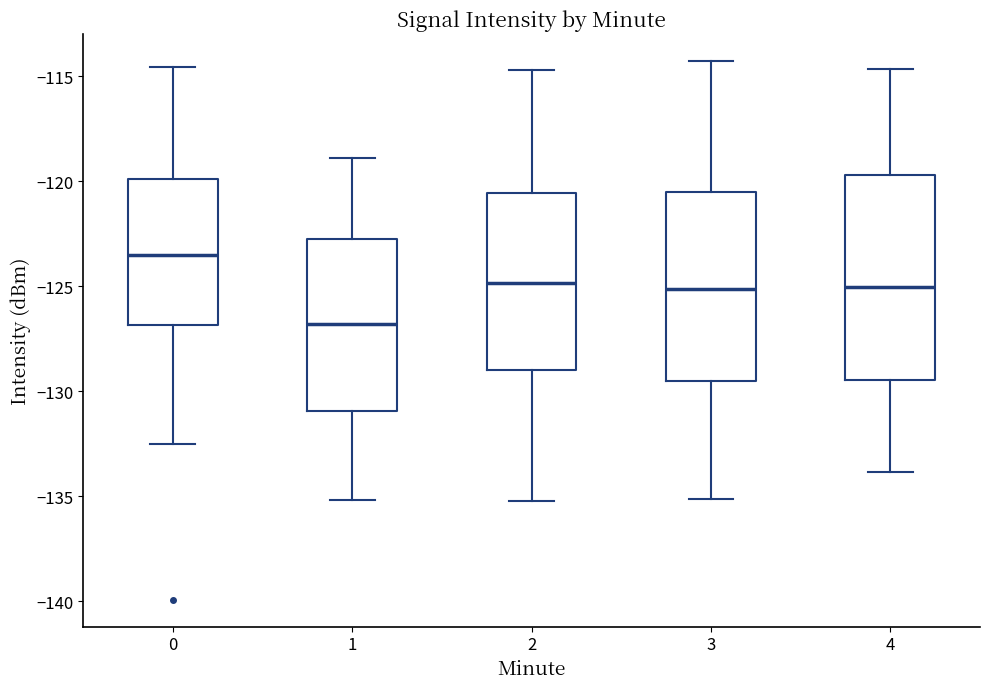

Comparing the boxes themselves (not the whiskers), which one is the tallest?

4